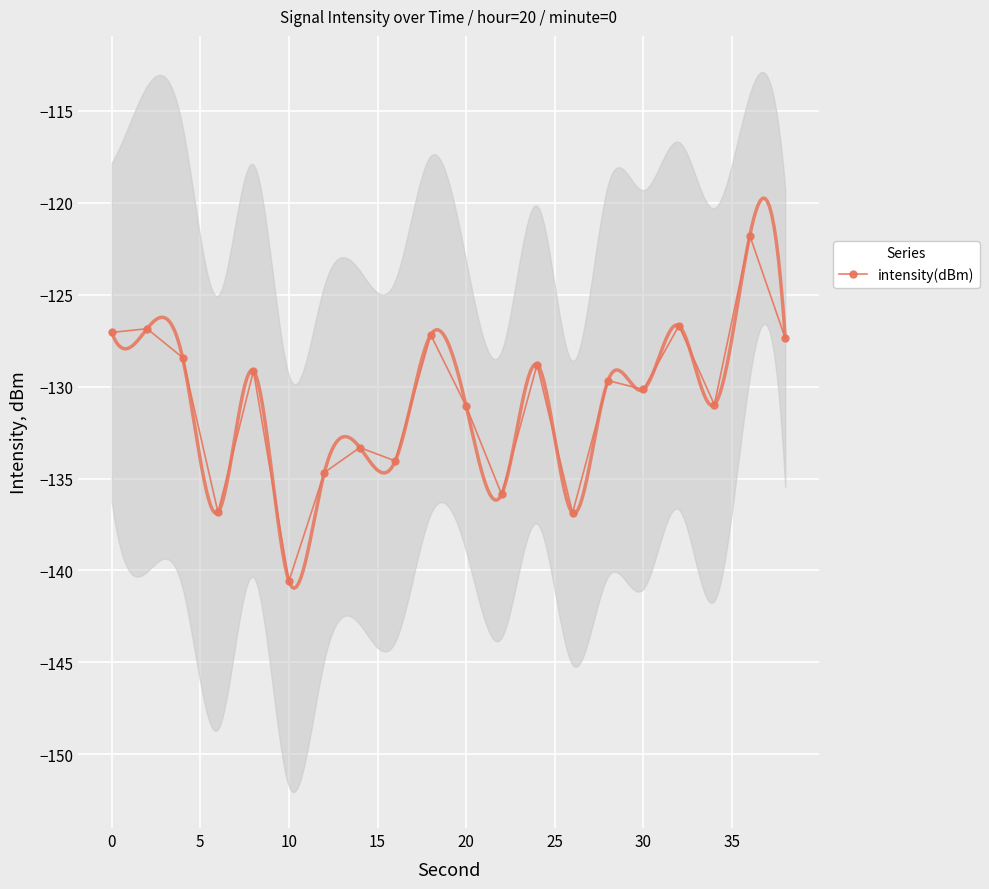

How many values exceed -129?

8